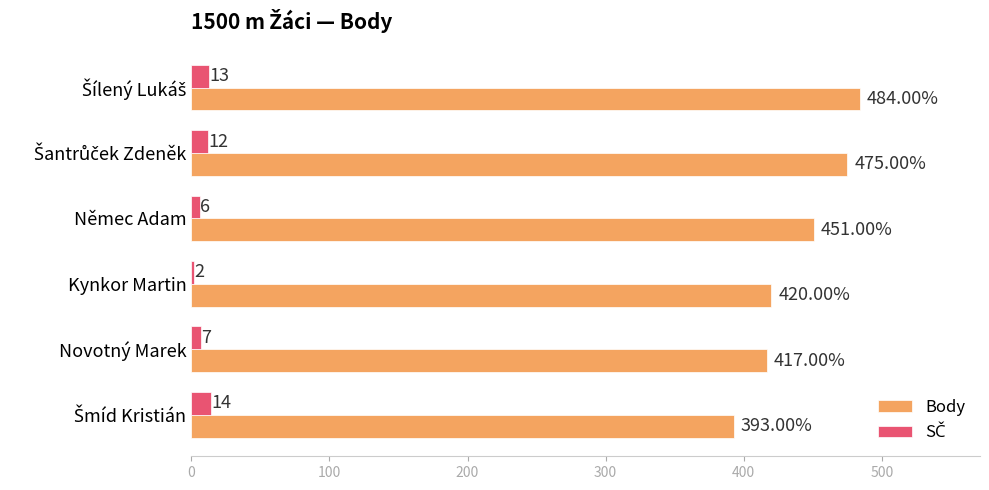

What is the total value across all series at Němec Adam?

457